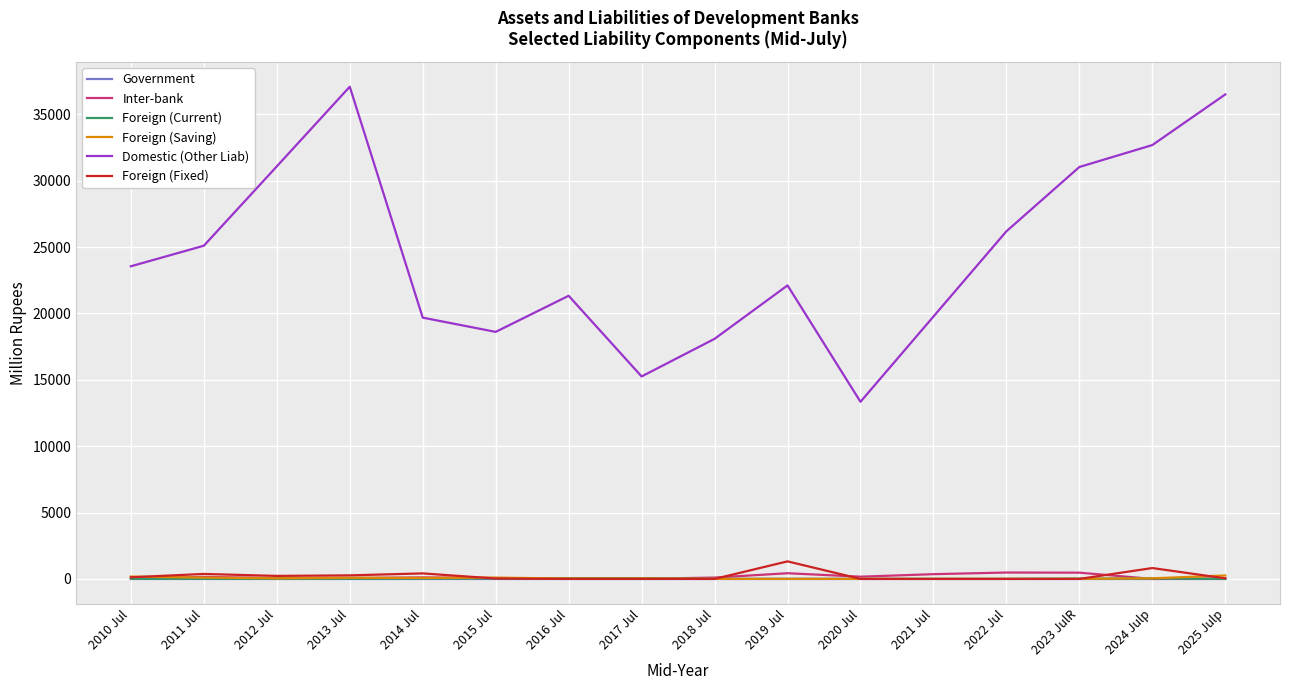

At how many categories does at least one series exceed 16850?

14